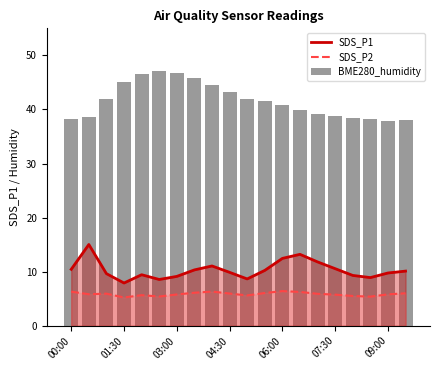

What is the maximum value for SDS_P1?

15.0